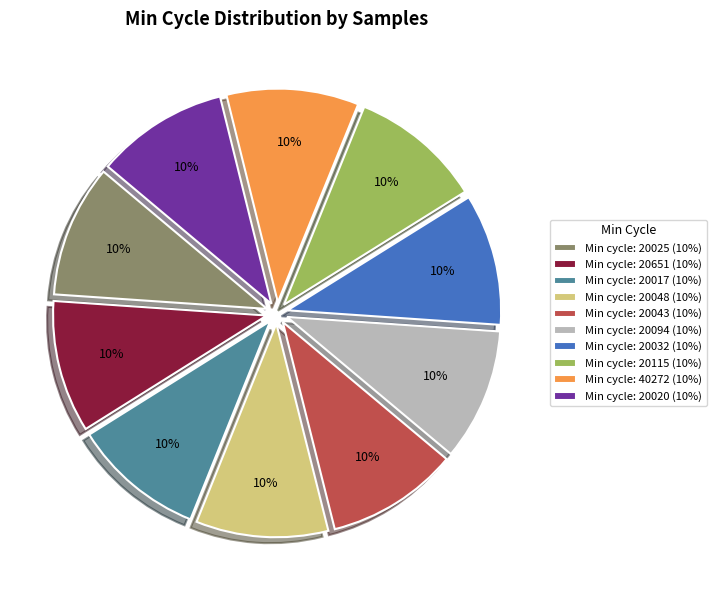

To the nearest percent, what portion does Min cycle: 20043 (10%) represent?

10%